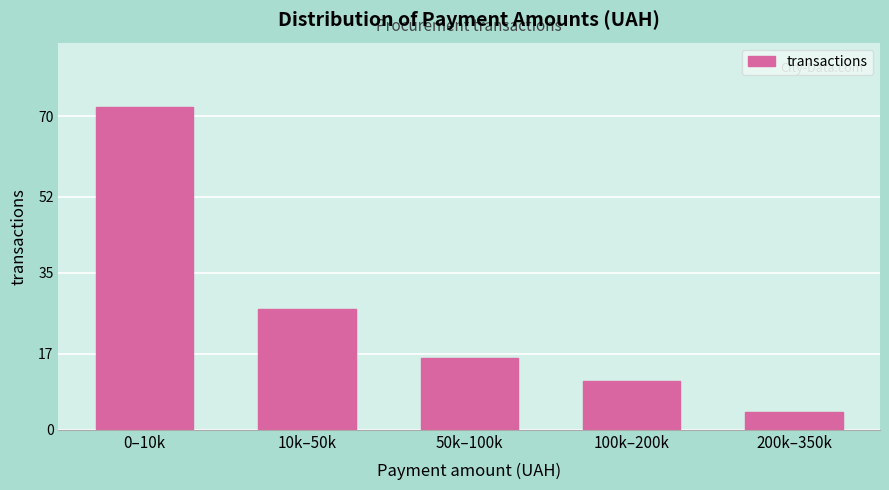

Reading left to right, what are all the values shown in this chart?

72	27	16	11	4